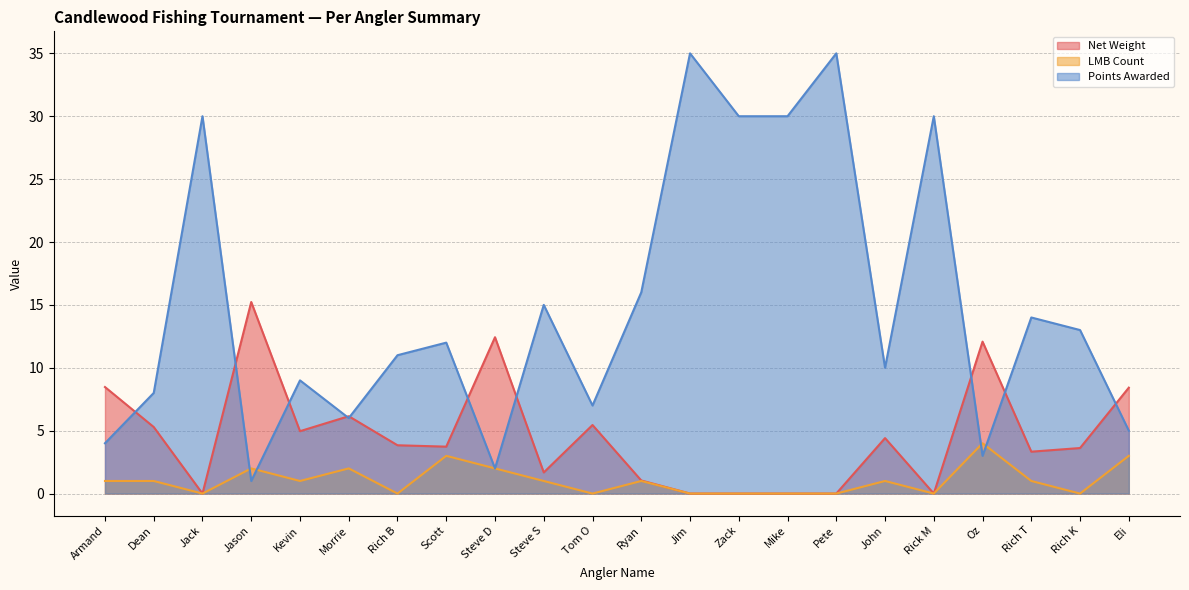

Between Morrie and Rich K, which is larger?

Morrie